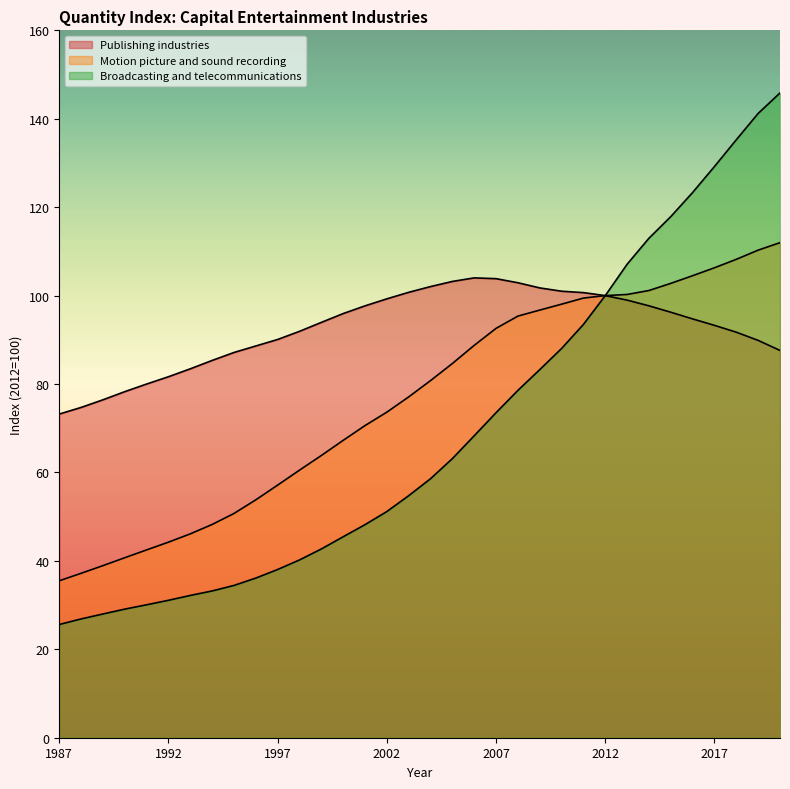

Is the value of Publishing industries at 2004 greater than the value of Broadcasting and telecommunications at 1996?

Yes